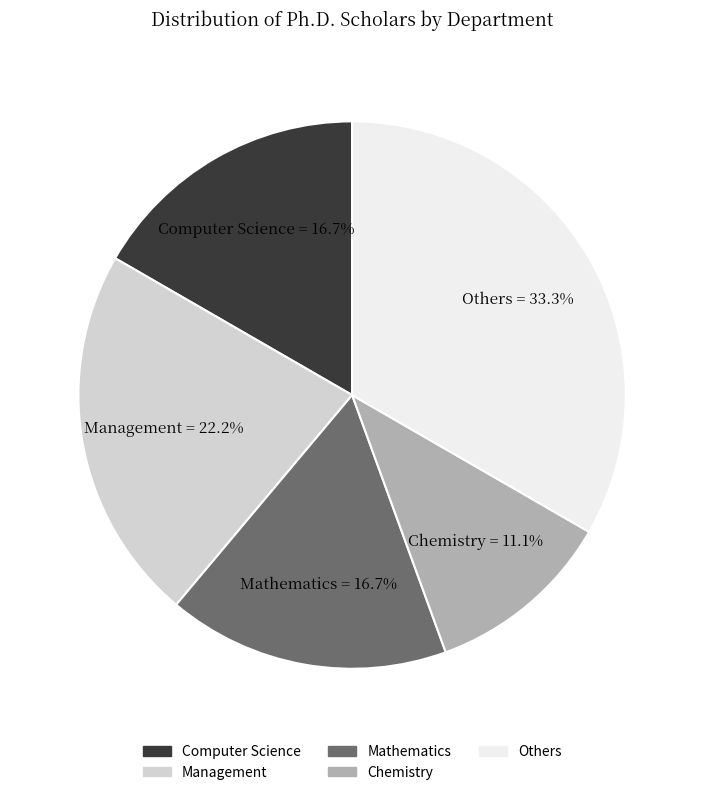

How many segments does this pie chart have?

5